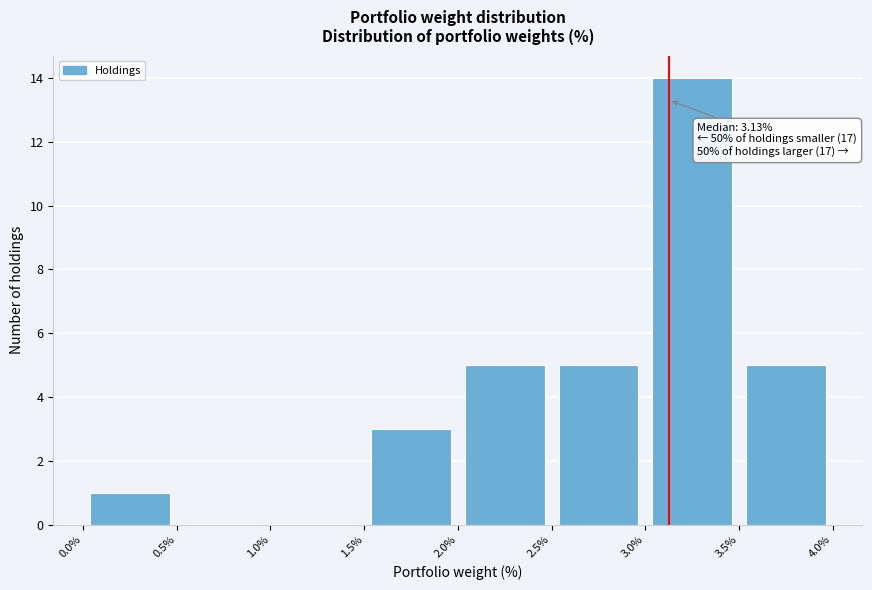

Over which range of the x-axis is the bar tallest?

3.0% to 3.5%